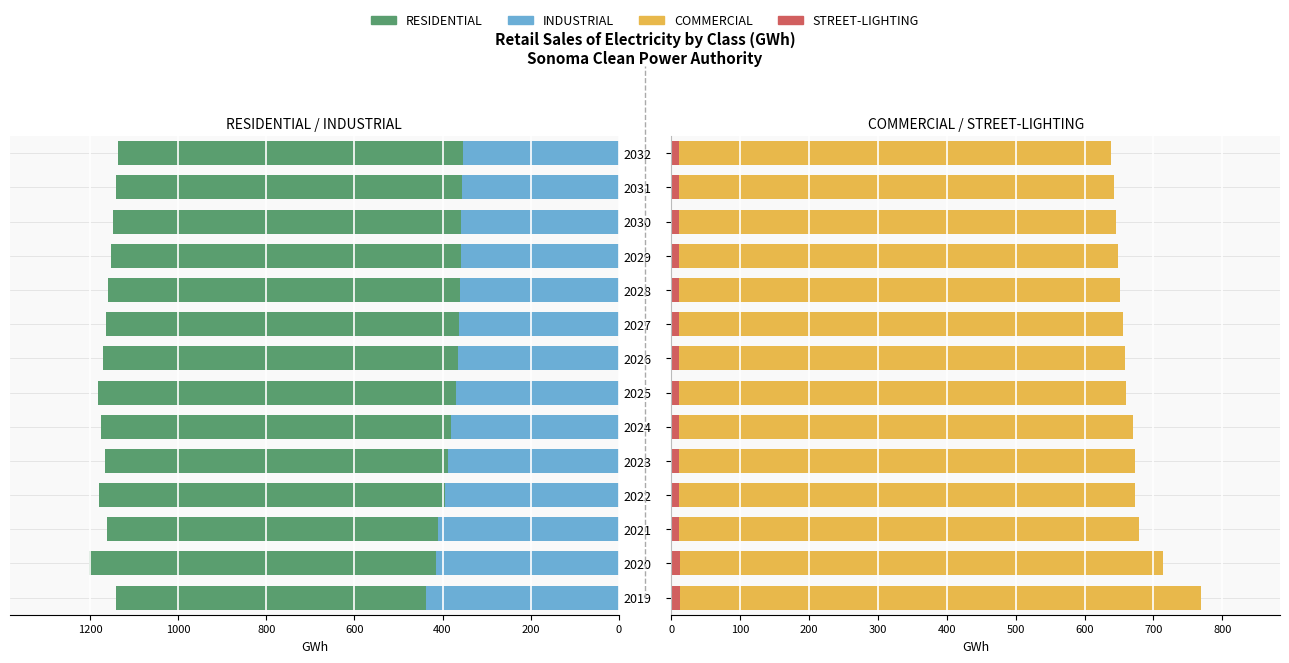

Which series has the largest total across all categories?

RESIDENTIAL